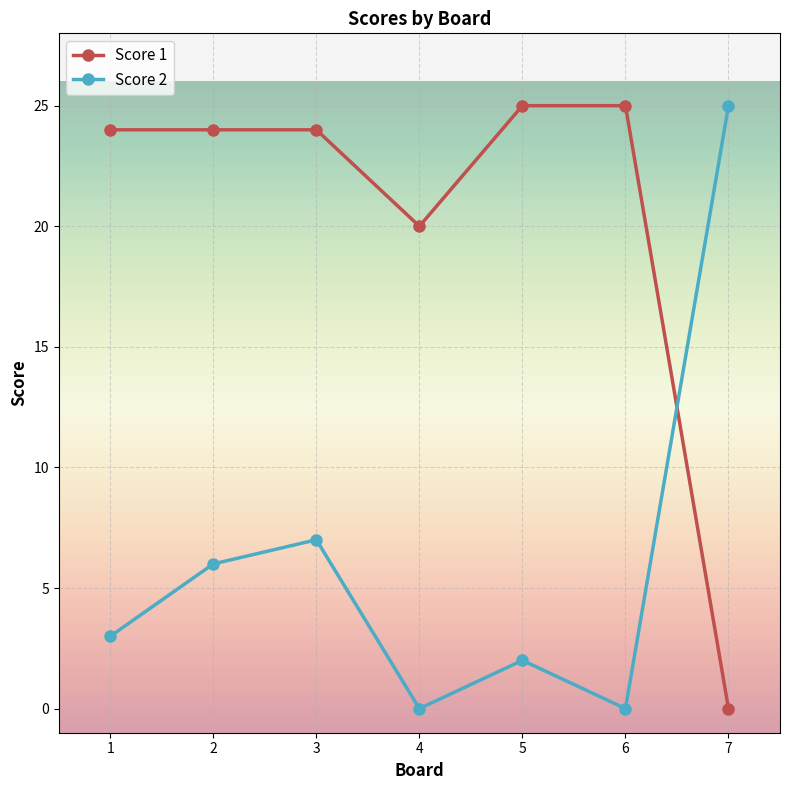

What is the difference between the second highest and minimum values in the Score 1 series?

25